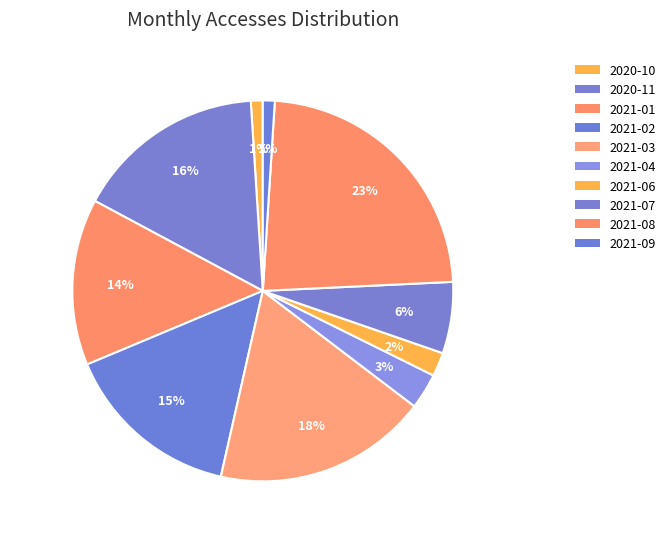

Which has a higher value, 2021-03 or 2020-11?

2021-03